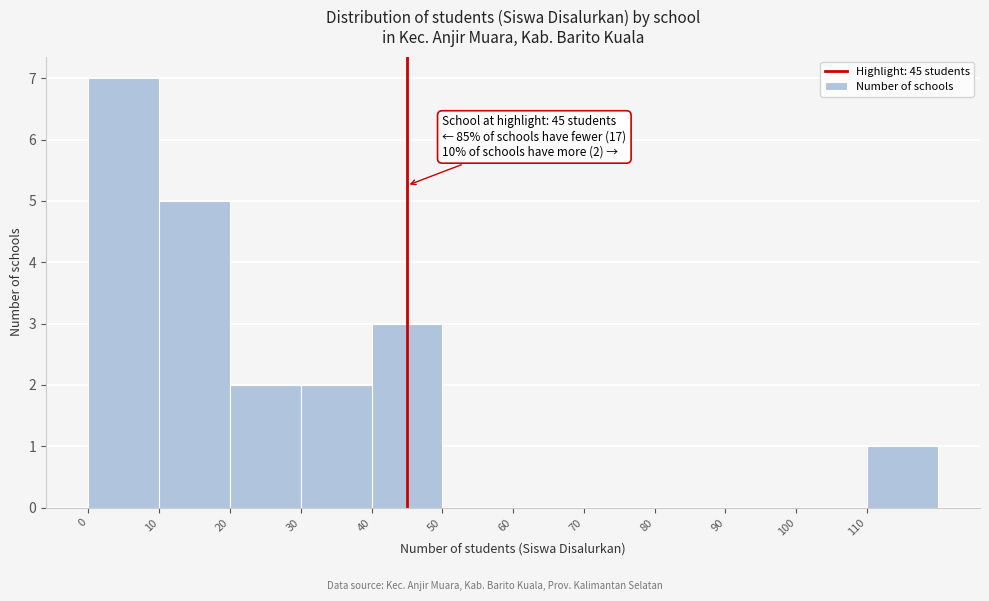

Which range on the x-axis has the tallest bar?

0 to 10